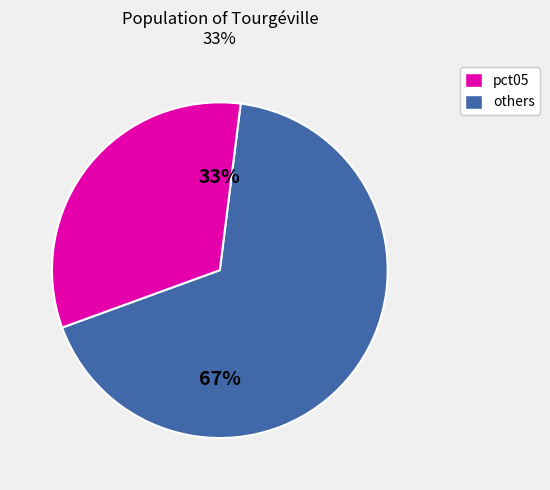

To the nearest percent, what is the average slice percentage?

50%